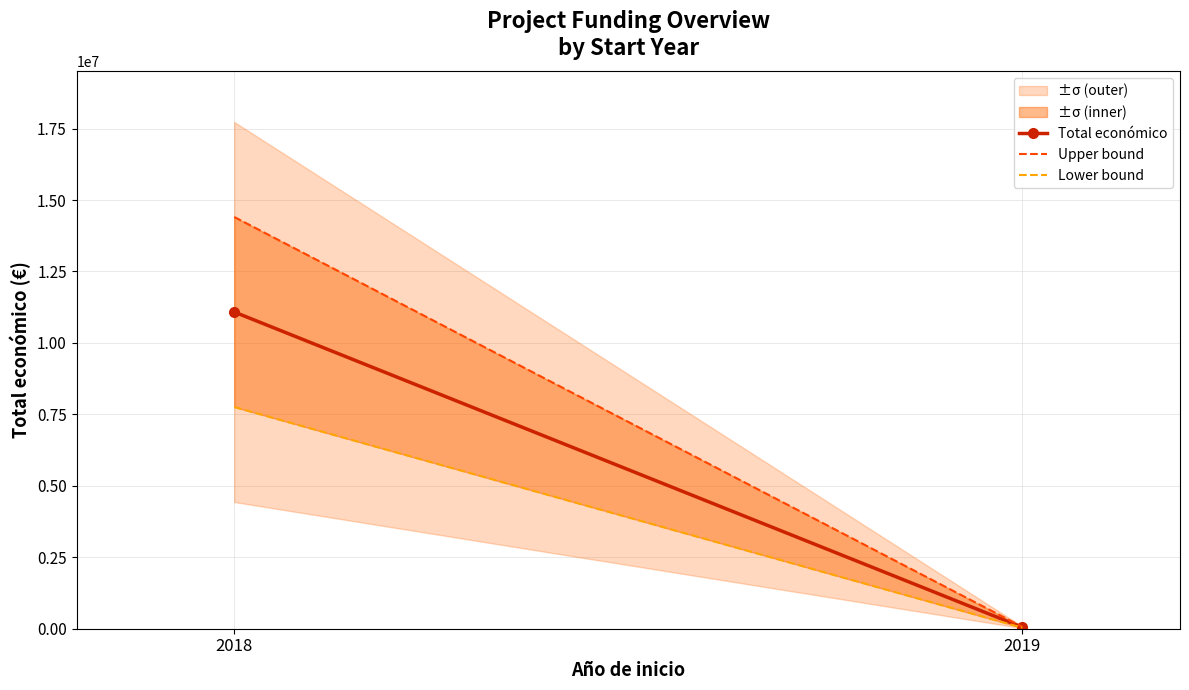

How many values in the Total económico series are below 11083237?

1